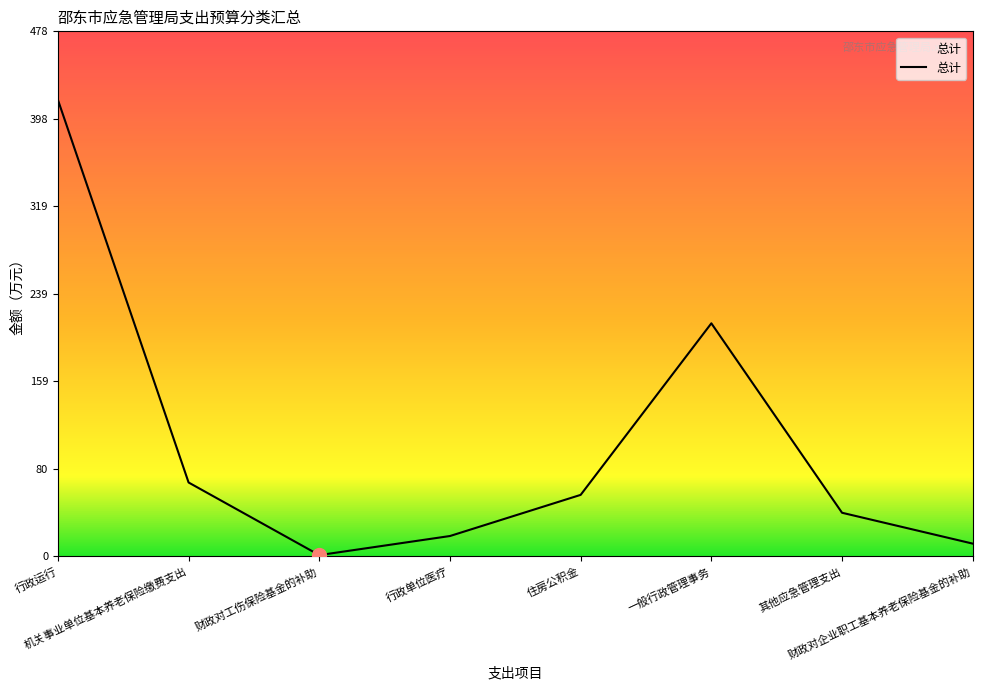

Does the chart have visible grid lines?

No